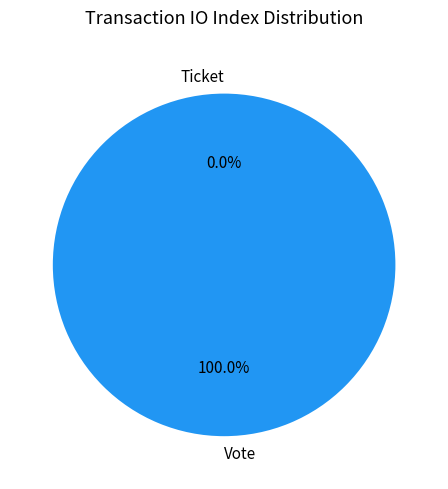

Does any single category account for the majority?

Yes